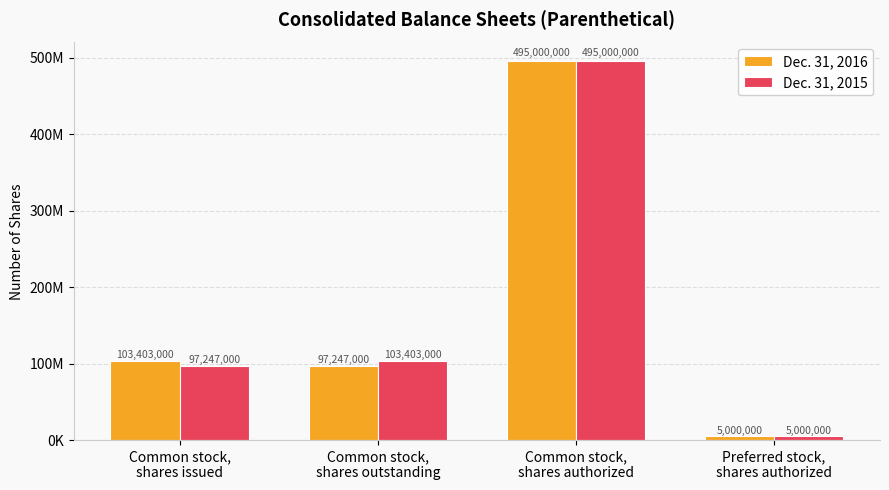

What is the sum of all Dec. 31, 2015 values?

700650000